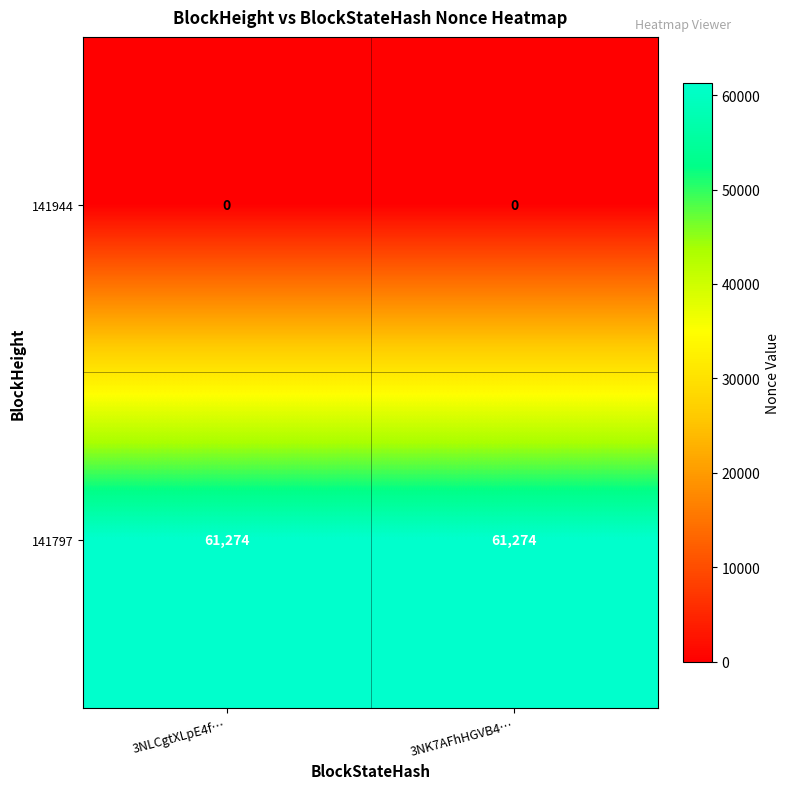

Rank the series by their average value, from lowest to highest.

141944, 141797